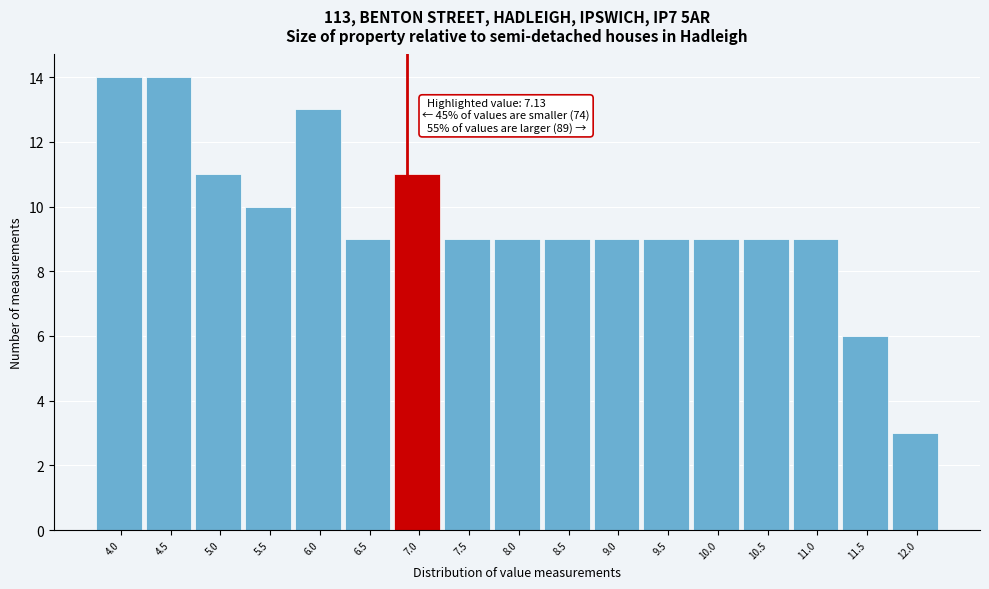

Reading left to right, list all the values displayed in this chart.

14	14	11	10	13	9	11	9	9	9	9	9	9	9	9	6	3